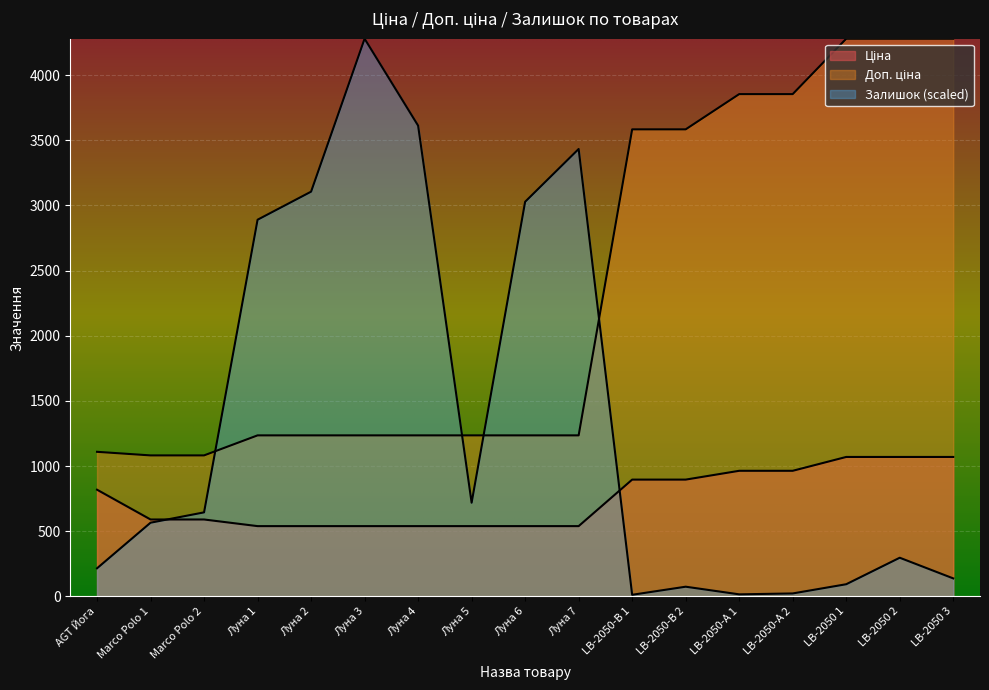

What is the average value of the Залишок series?

1361.3